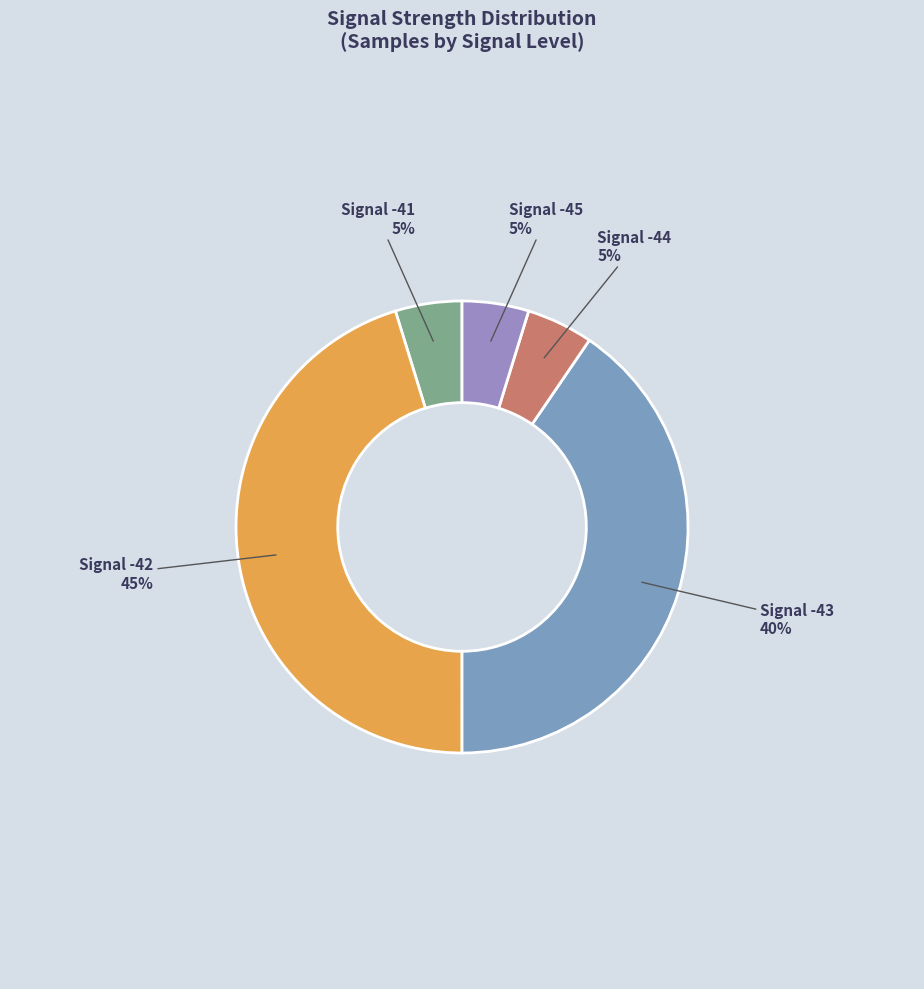

Count the number of slices in the pie.

5